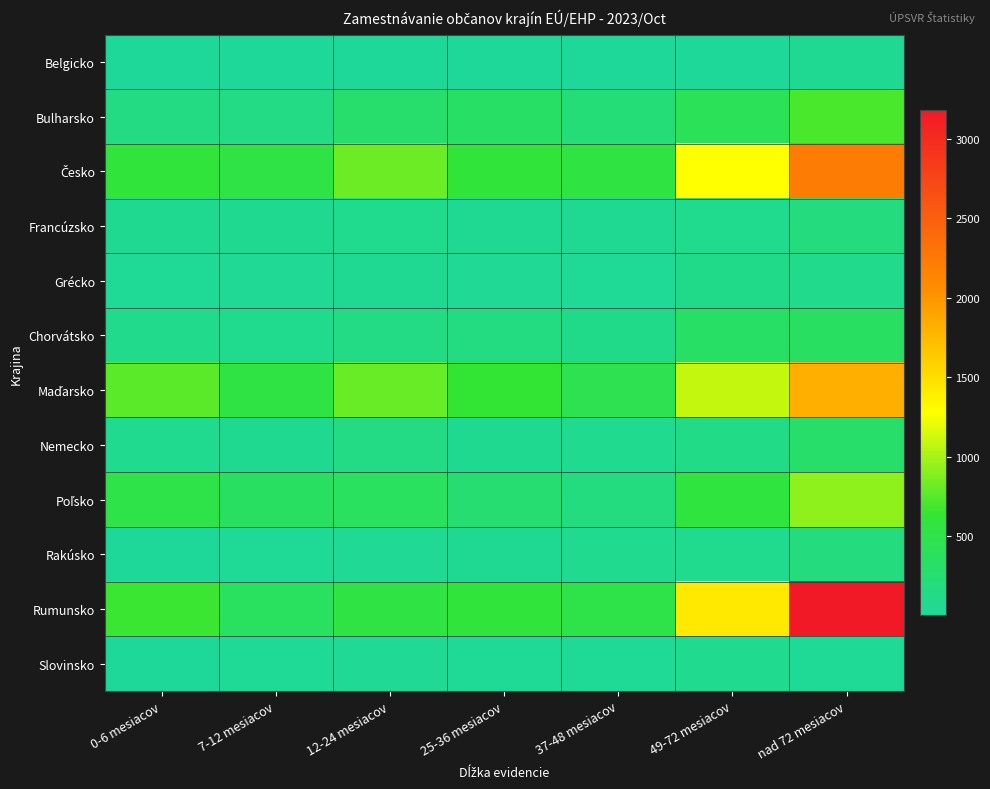

Which series has the largest range (max minus min)?

Rumunsko